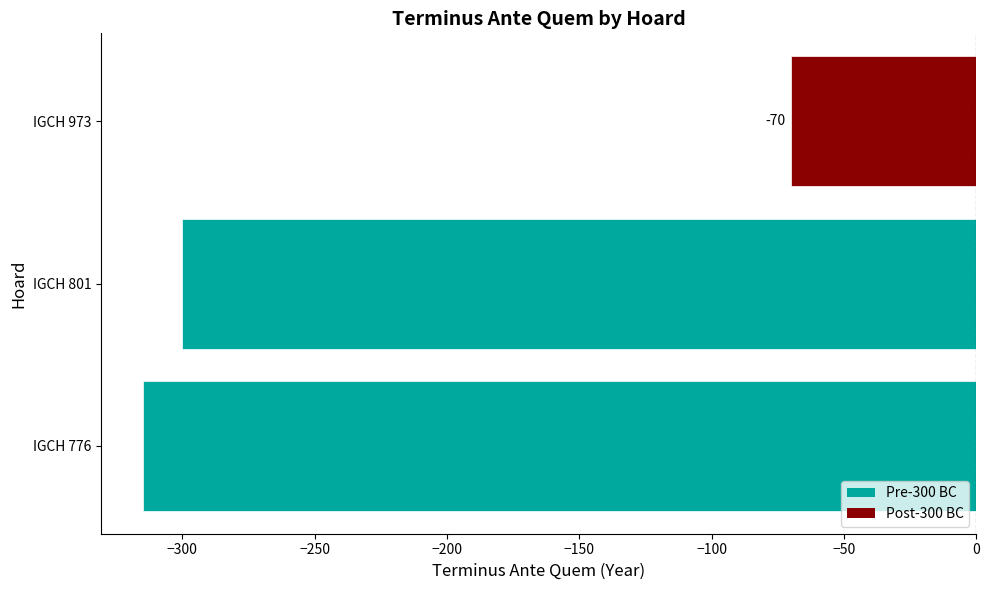

What is the sum of all values?

-685